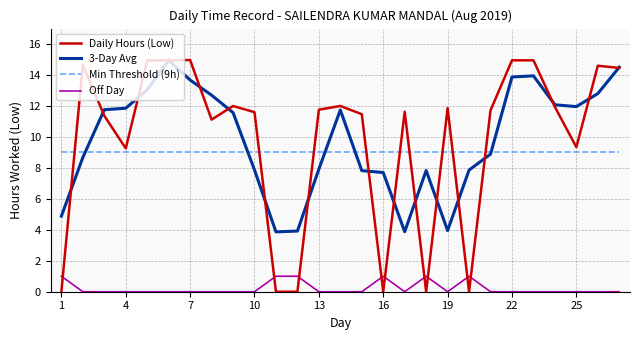

True or false: Min Threshold (9h) and Daily Hours (Low) intersect in this chart.

True